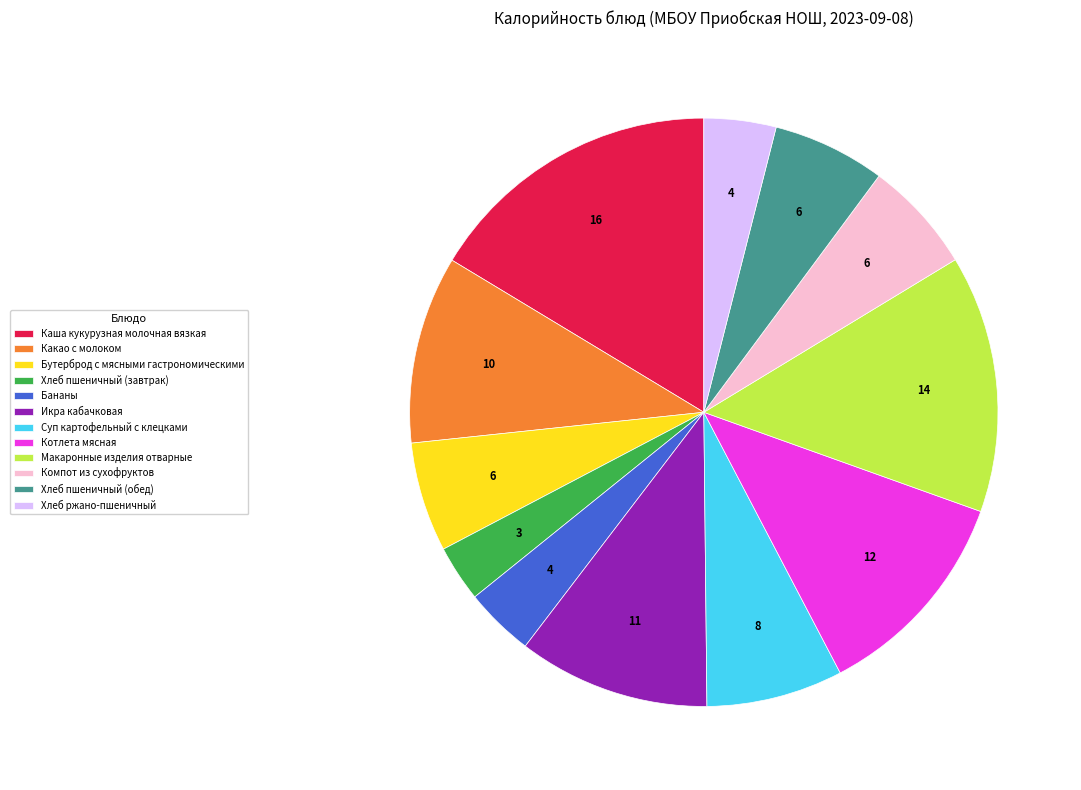

Which category has the biggest portion of the pie?

Каша кукурузная молочная вязкая